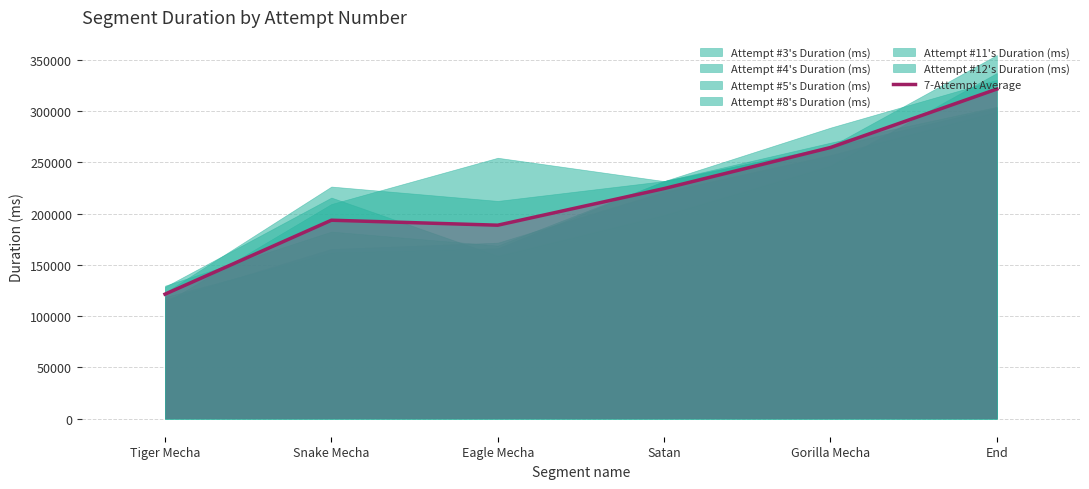

What is the value of the 4th point from the left?

224381.8